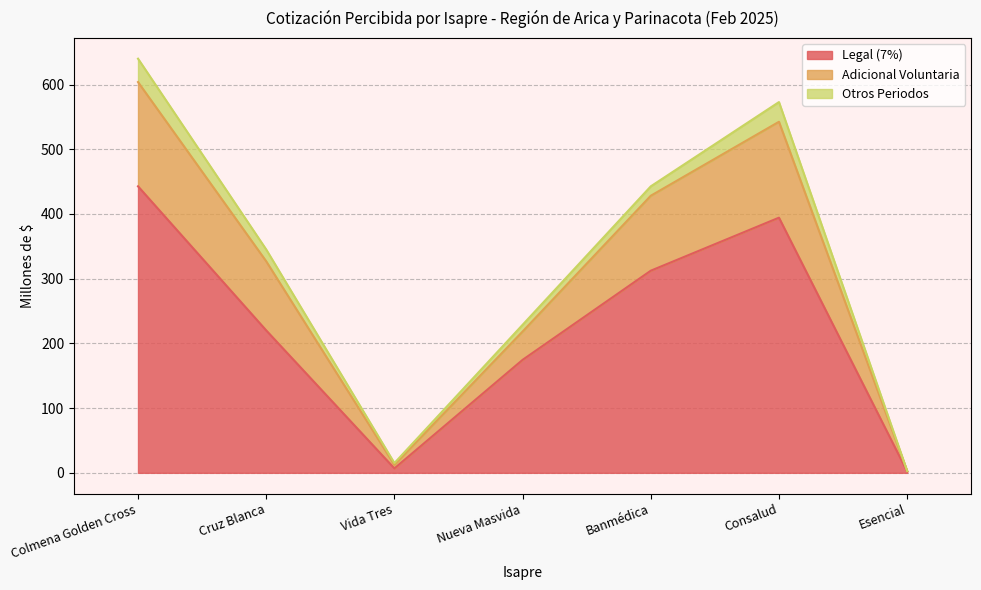

At which label does Legal (7%) reach its peak?

Colmena Golden Cross